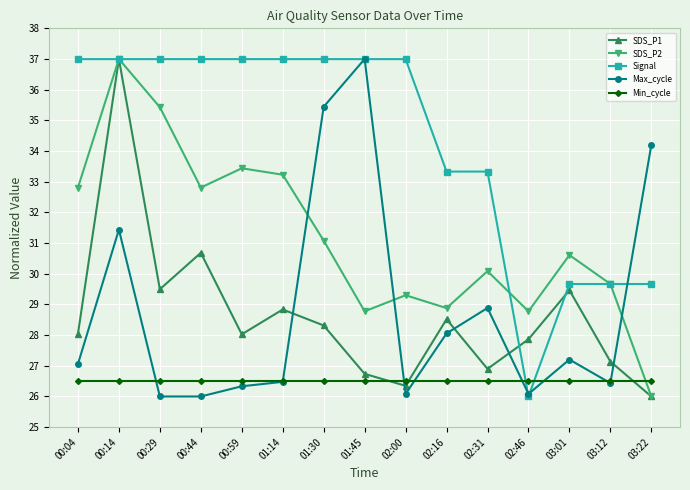

Where do Max_cycle and SDS_P2 first cross each other?

01:14 and 01:30